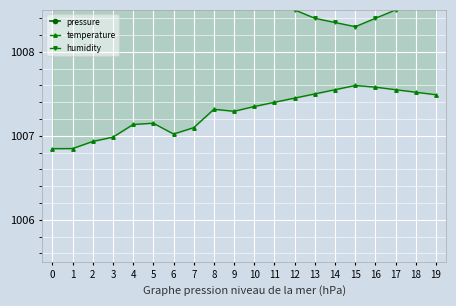

How many lines are shown in the chart?

3